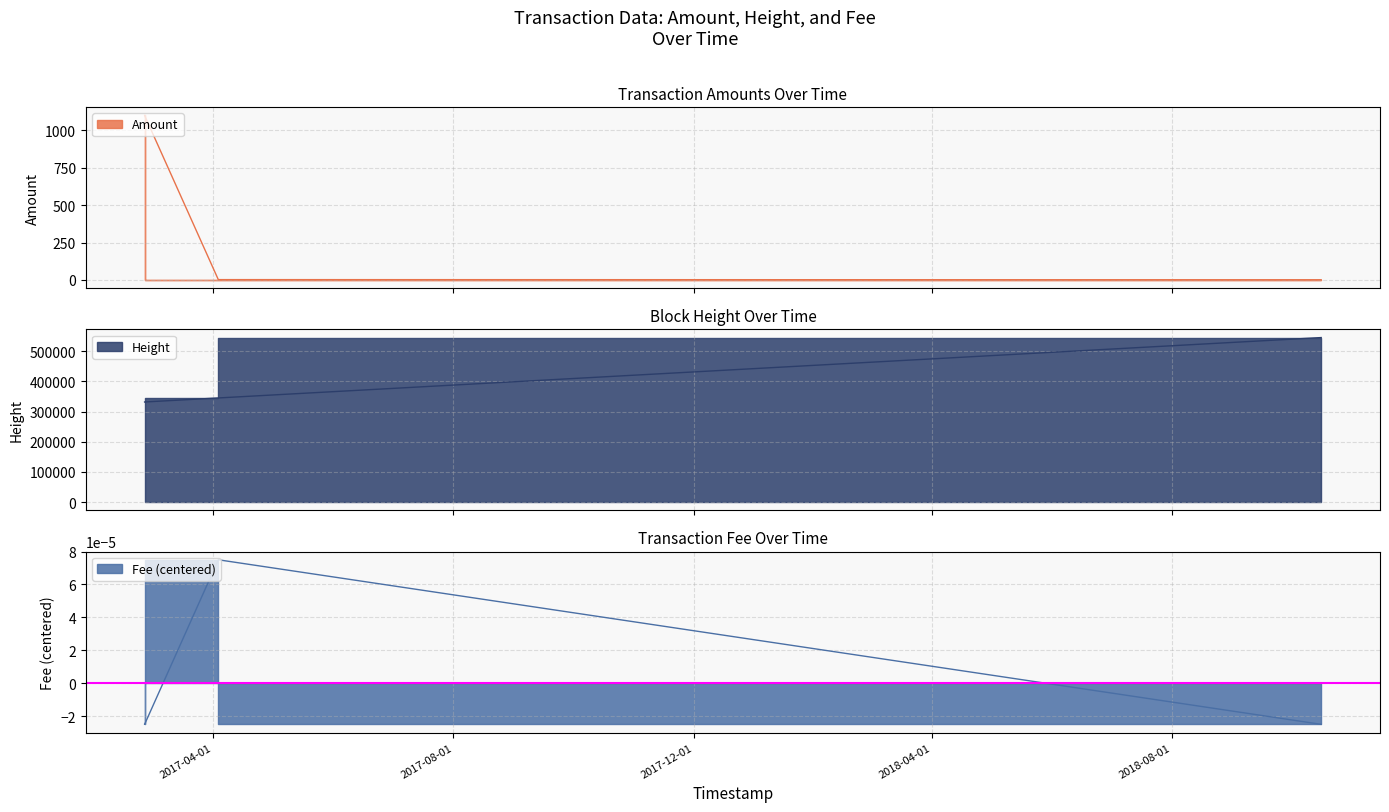

Rank the series by their maximum value, from highest to lowest.

Height, Amount, Fee